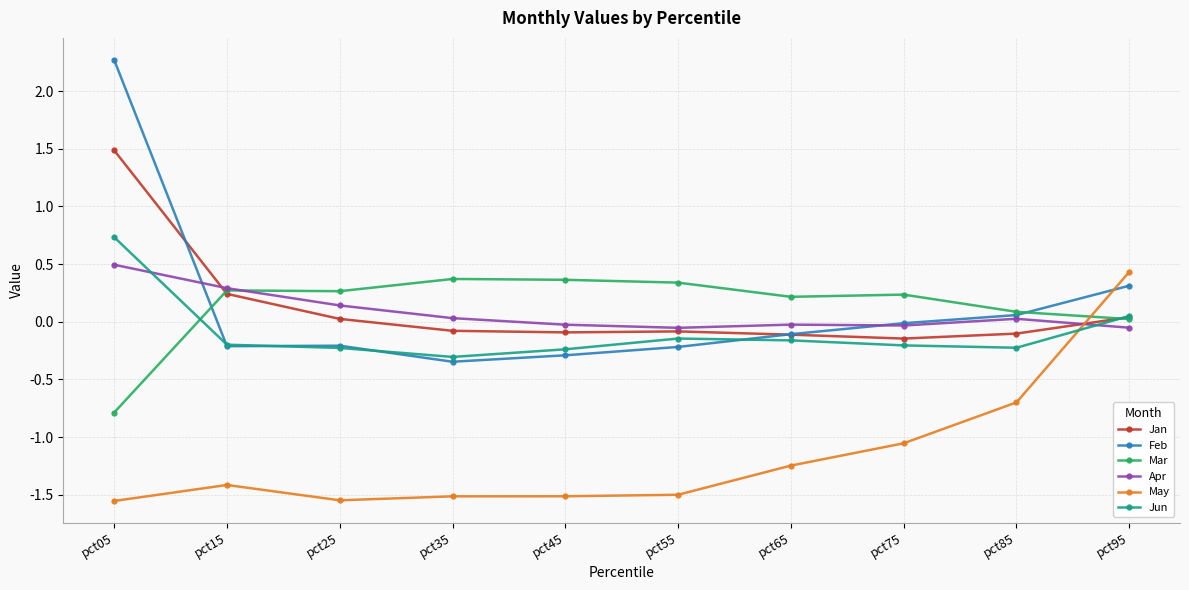

In Mar, how many points are lower than both neighbors (excluding endpoints)?

2